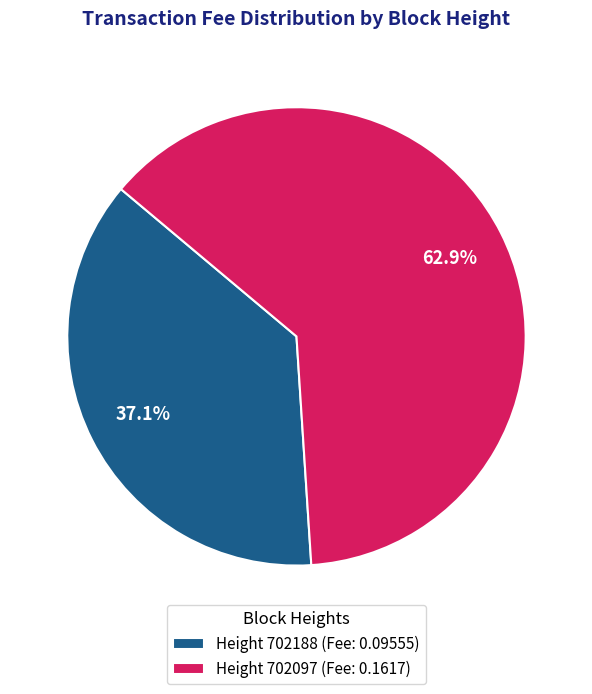

Which category accounts for the majority?

Height 702097 (Fee: 0.1617)